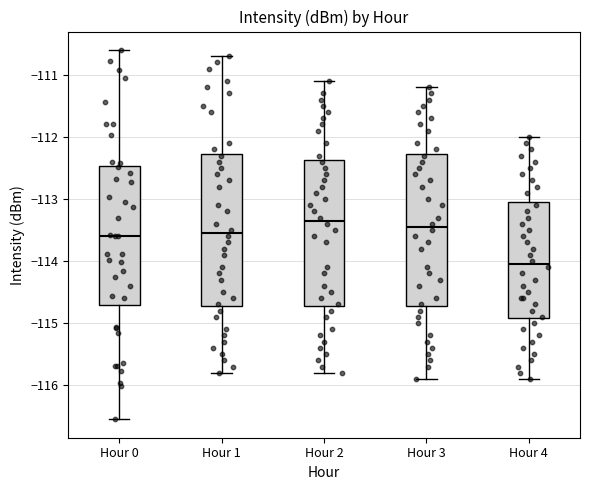

Which box has the lowest median line?

Hour 4